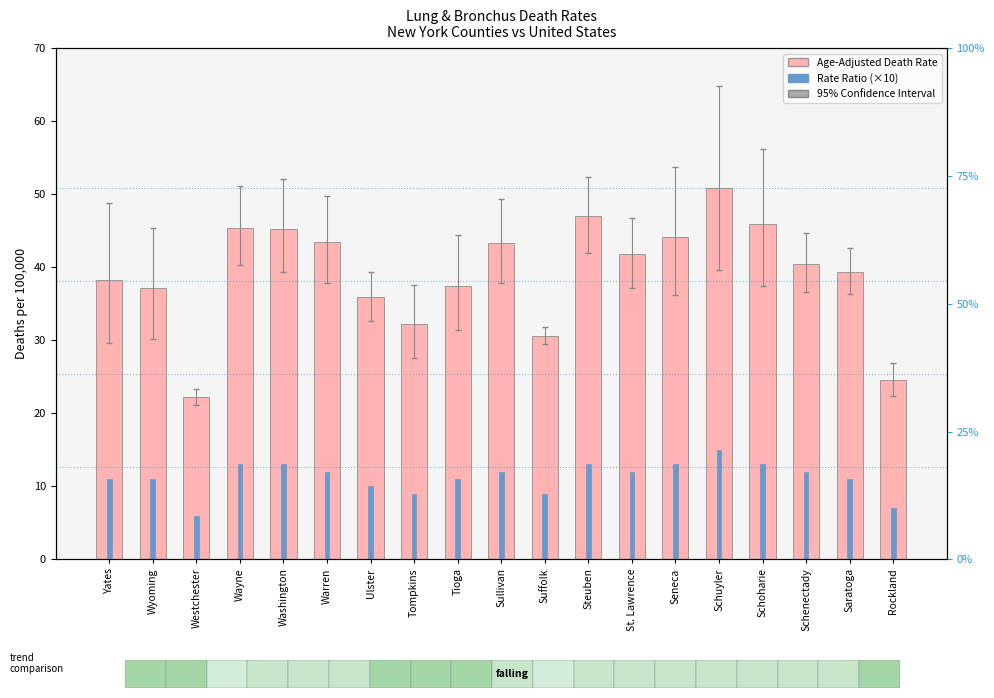

What is the maximum value for Age-Adjusted Death Rate (per 100k)?

50.8